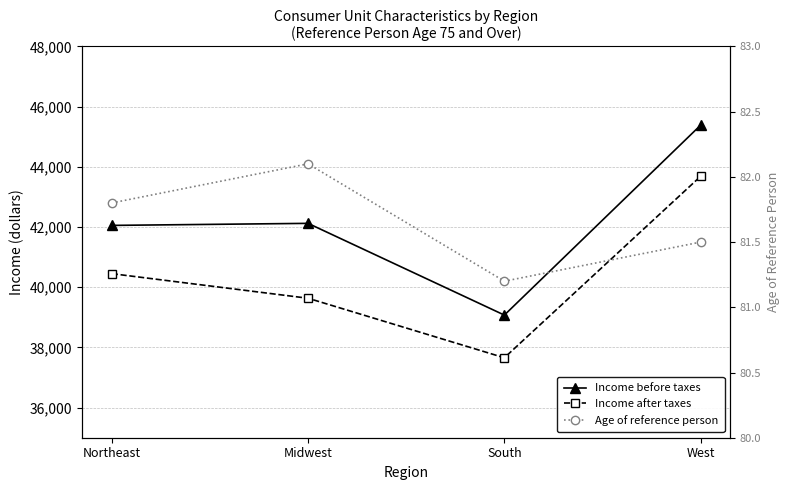

At which label does Income after taxes reach its minimum?

South